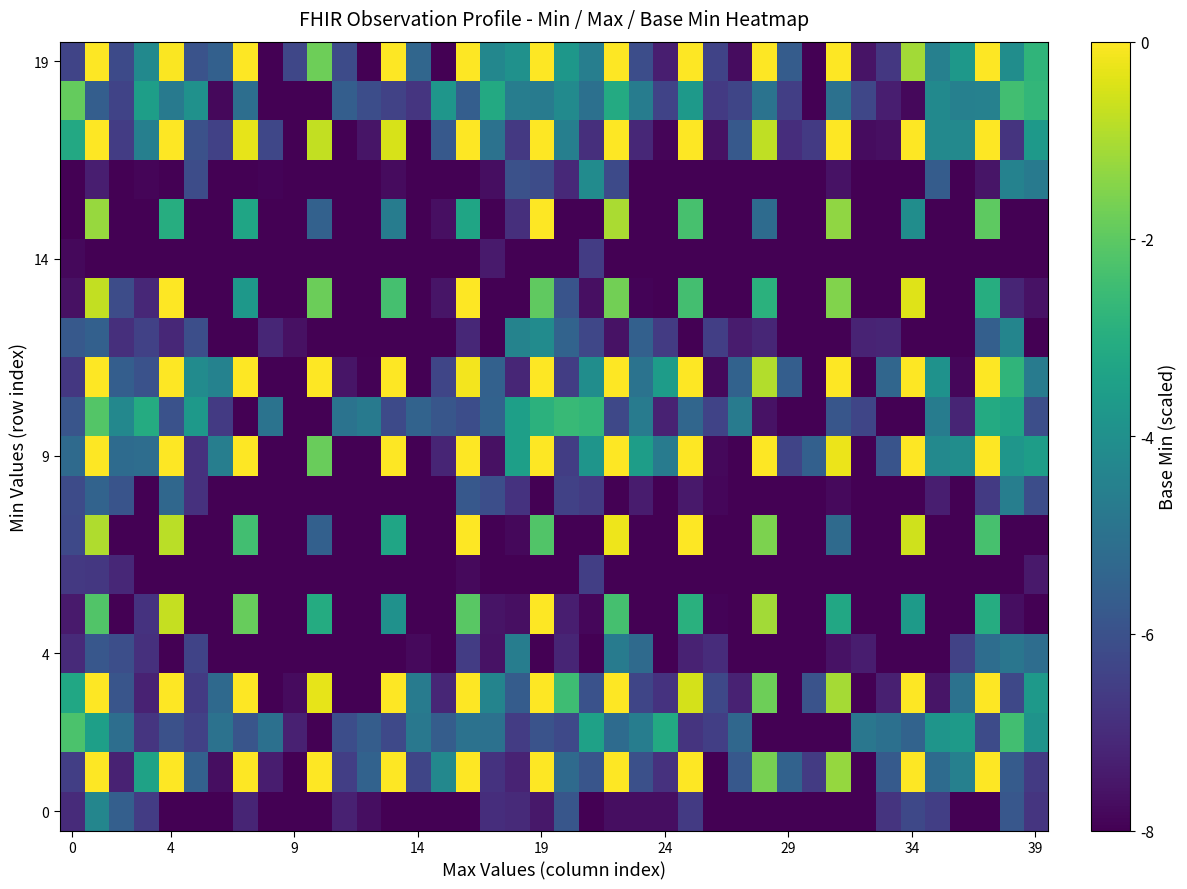

Count the number of data series in this chart.

20